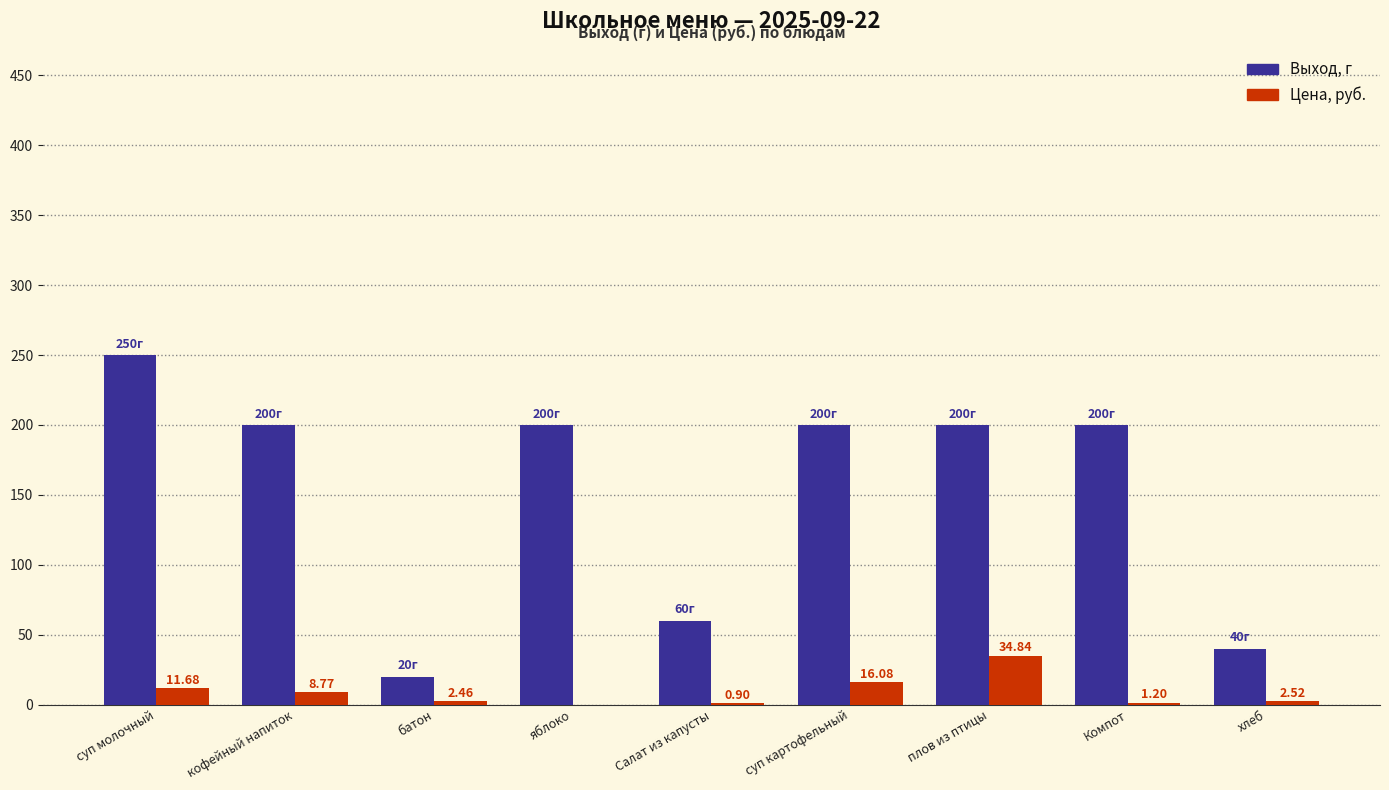

Is the value of Выход, г at яблоко greater than the value of Цена, руб. at плов из птицы?

Yes